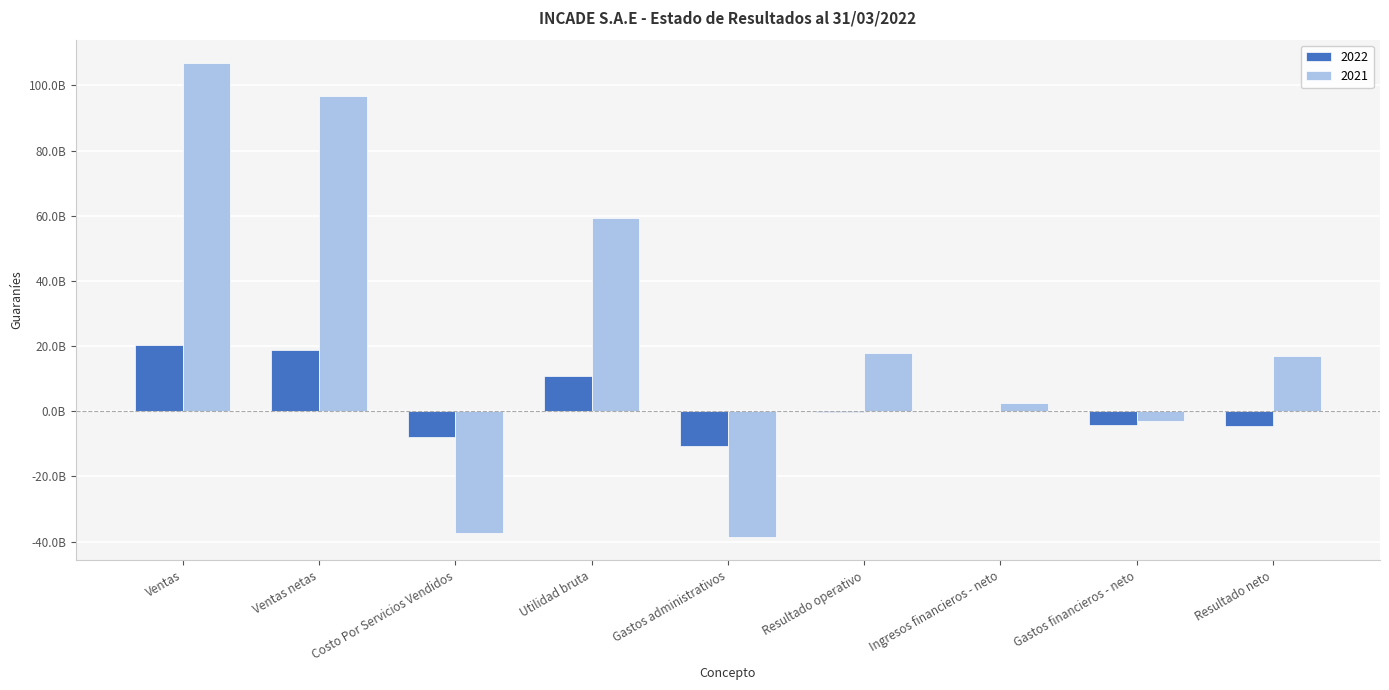

Are the bars grouped side by side (vs. stacked)?

Yes